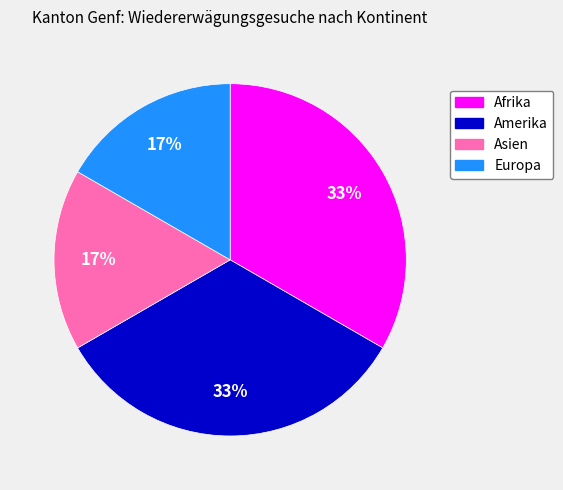

The Amerika slice represents 25% of the pie. True or false?

False